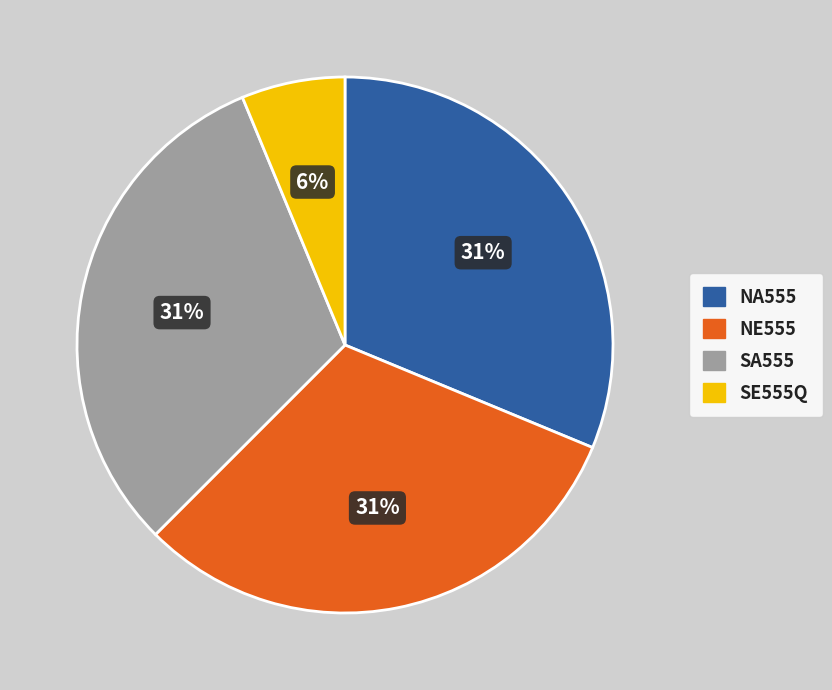

Is there a majority slice in this chart?

No